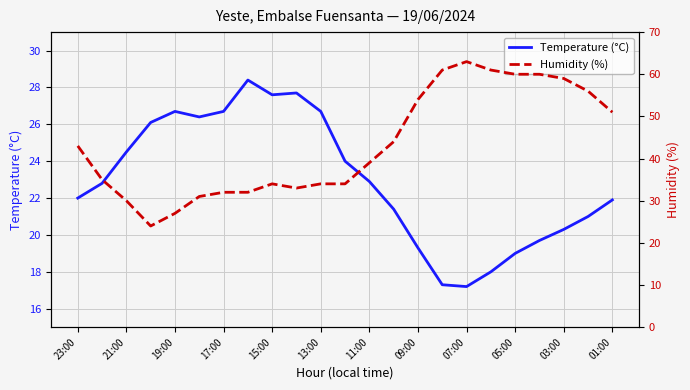

What is the sum of all Humidity (%) values?

997.0